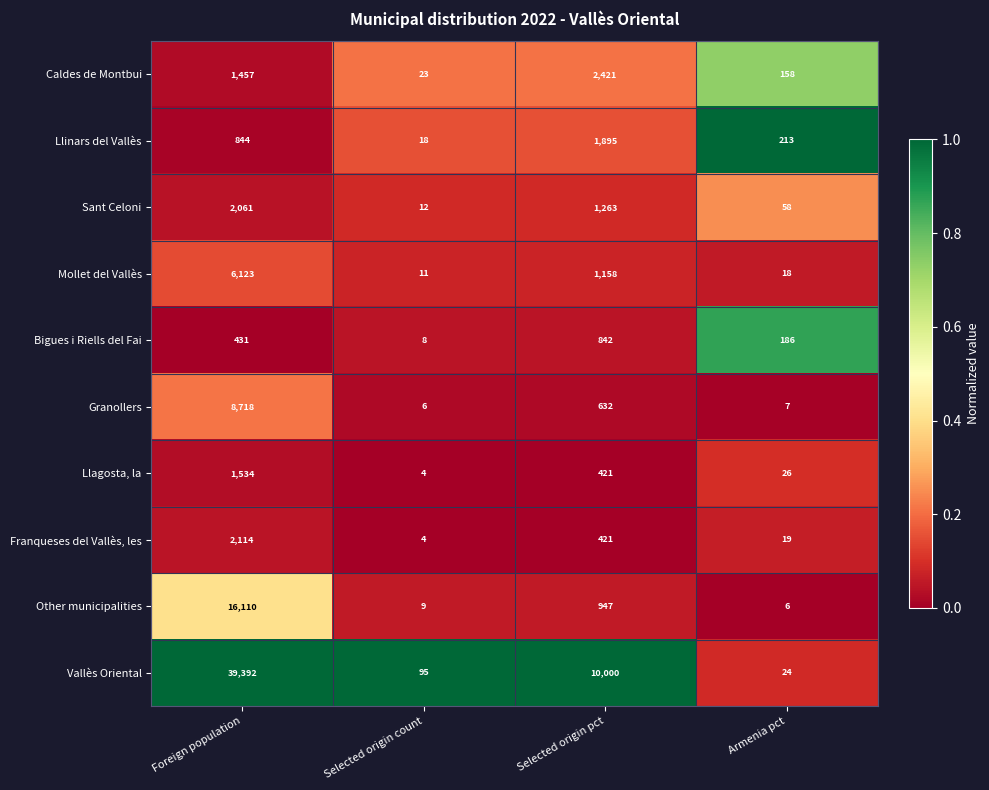

What is the total value across all series at Selected origin count?

190